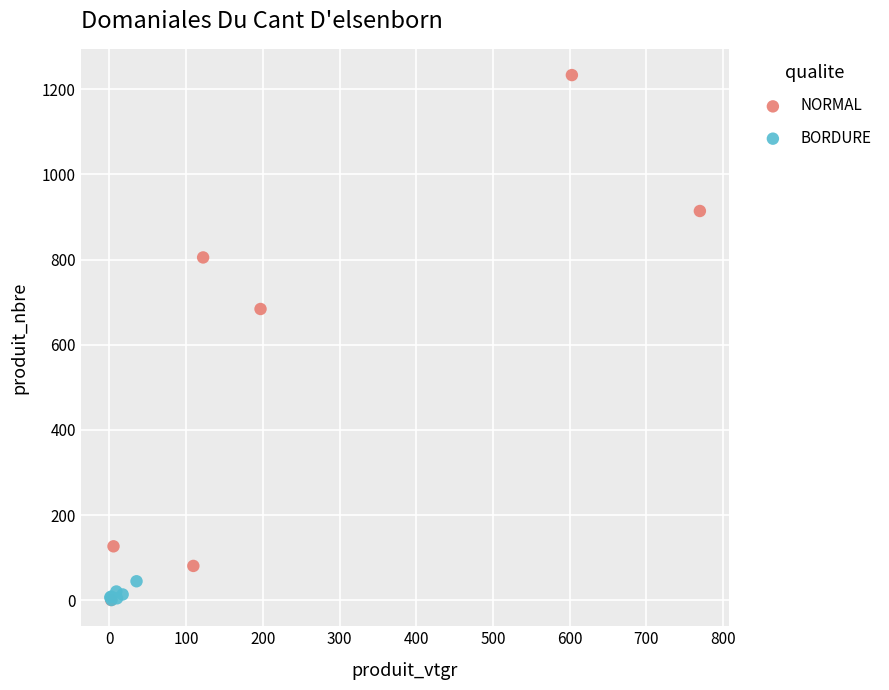

Which series reaches the maximum Y coordinate?

NORMAL